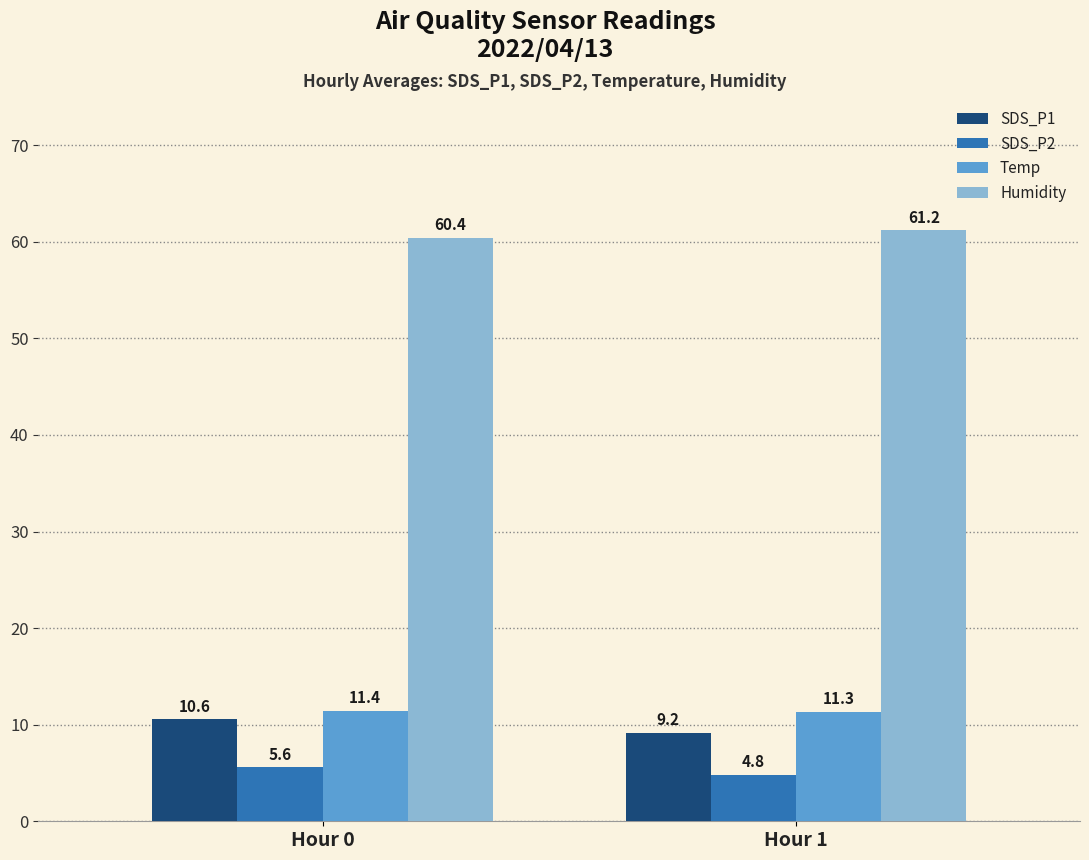

What is the difference between the Humidity values at Hour 1 and Hour 0?

0.8